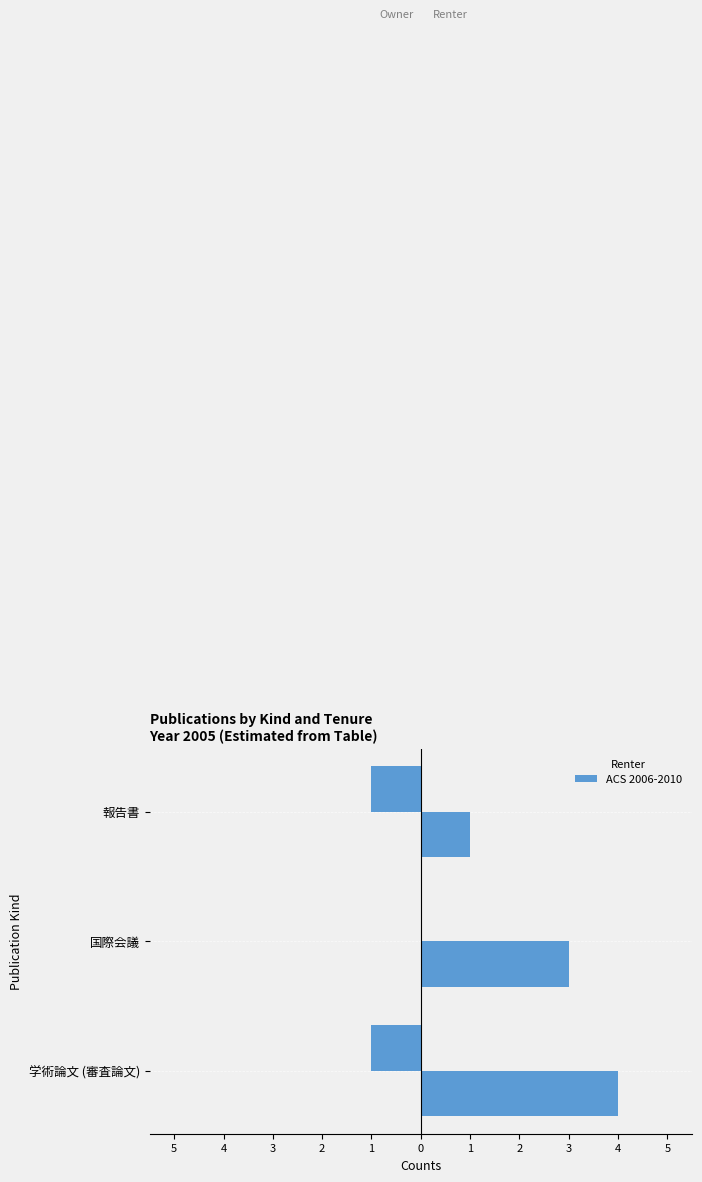

What is the difference between the maximum and minimum values?

1